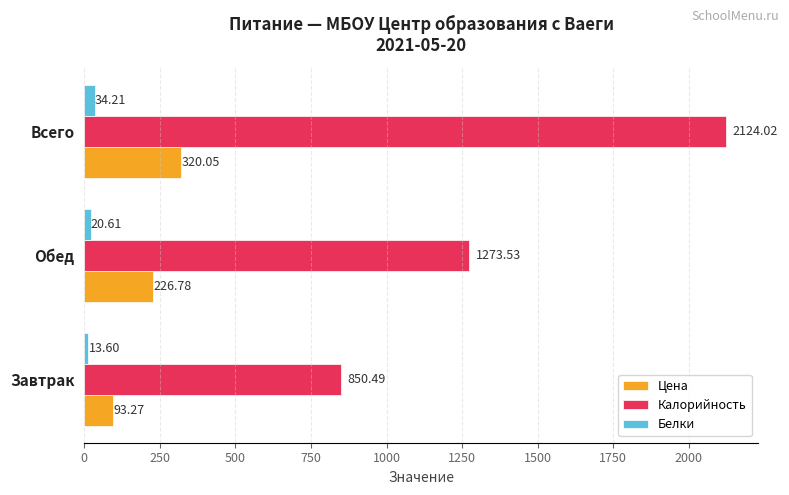

At which category does the chart reach its peak across all series?

Всего